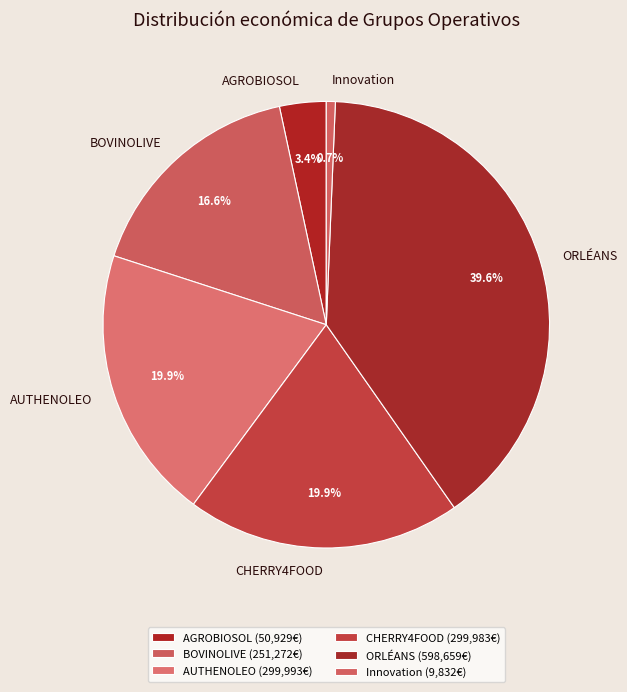

To the nearest percent, what portion does AGROBIOSOL represent?

3%